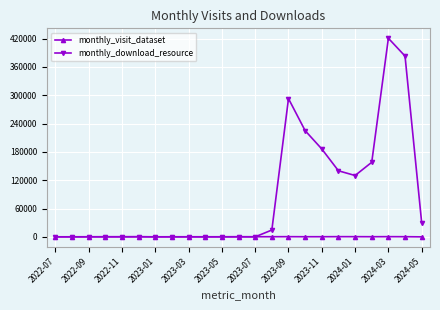

What are all the series names shown in the legend?

monthly_visit_dataset, monthly_download_resource